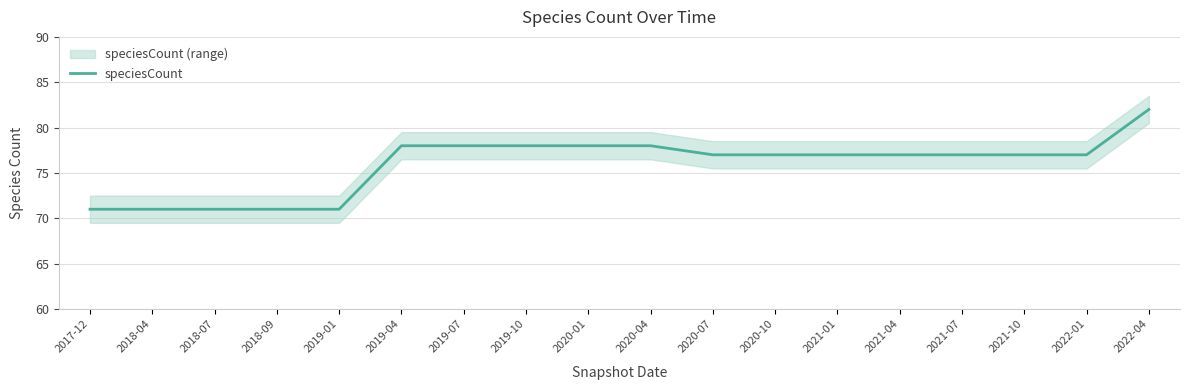

What is the greatest value displayed?

82